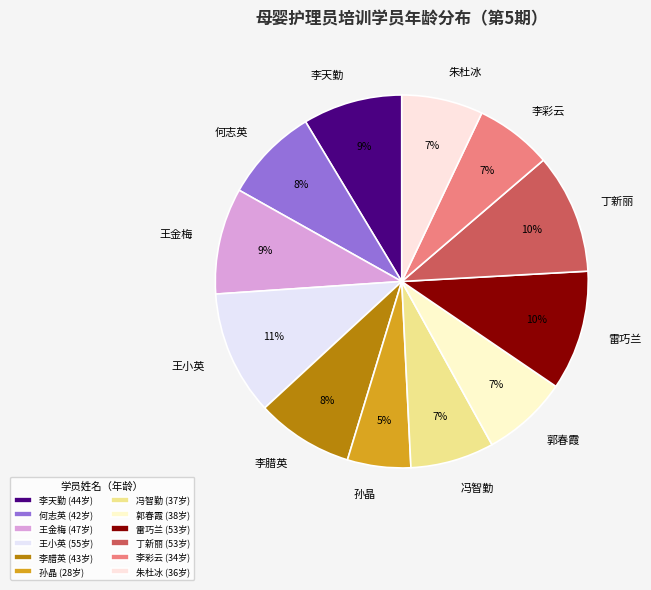

Count the number of slices in the pie.

12